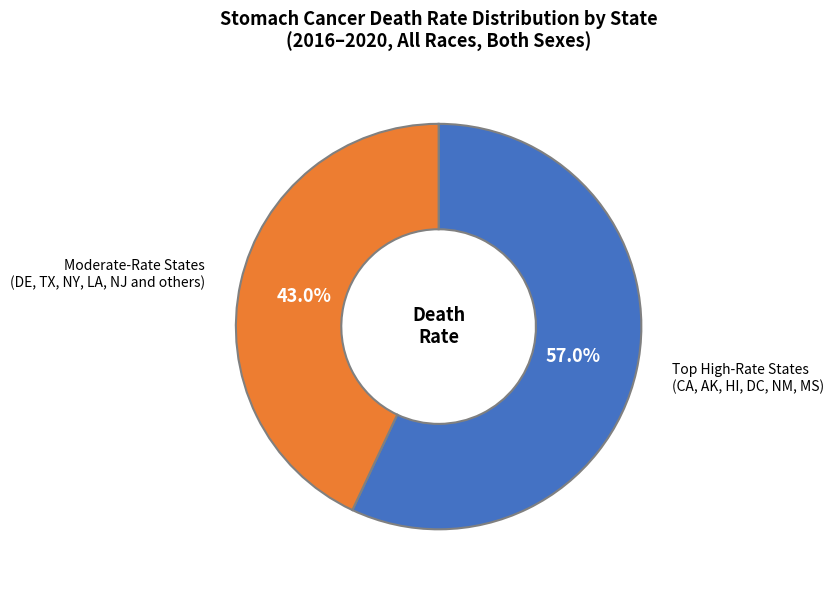

Is there a majority slice in this chart?

Yes